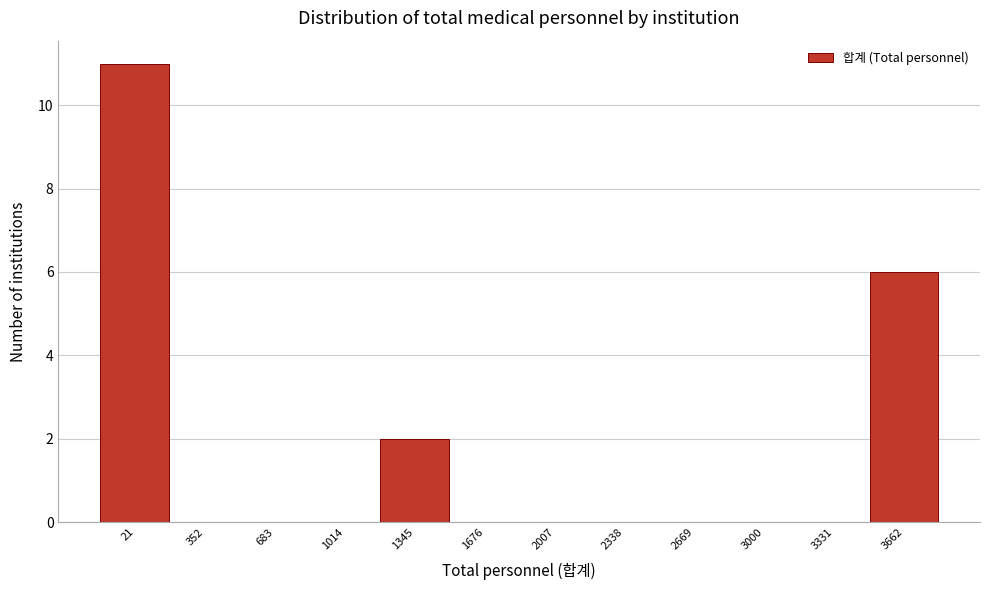

Reading right to left, extract all data points from this chart.

3662=6	3331=0	3000=0	2669=0	2338=0	2007=0	1676=0	1345=2	1014=0	683=0	352=0	21=11